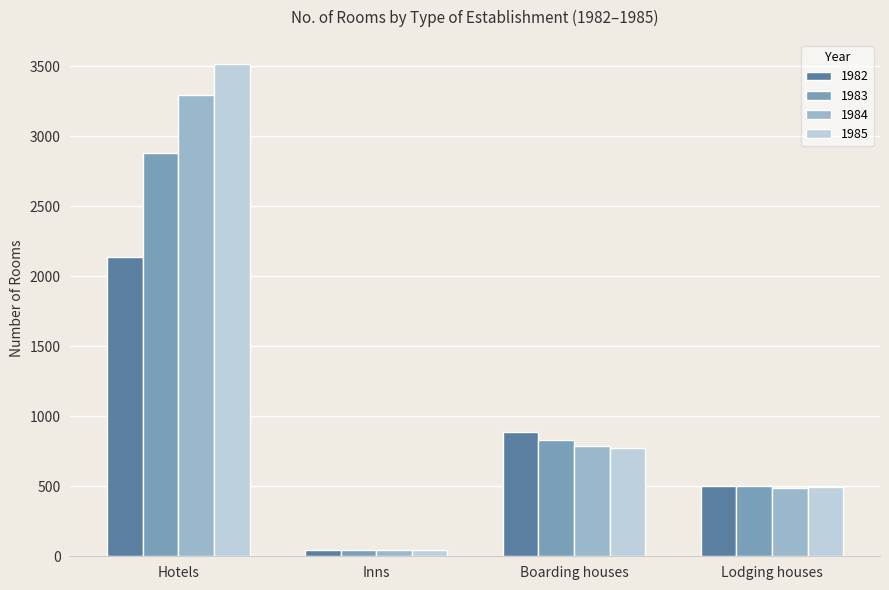

What is the label of the 4th bar from the left?

Lodging houses